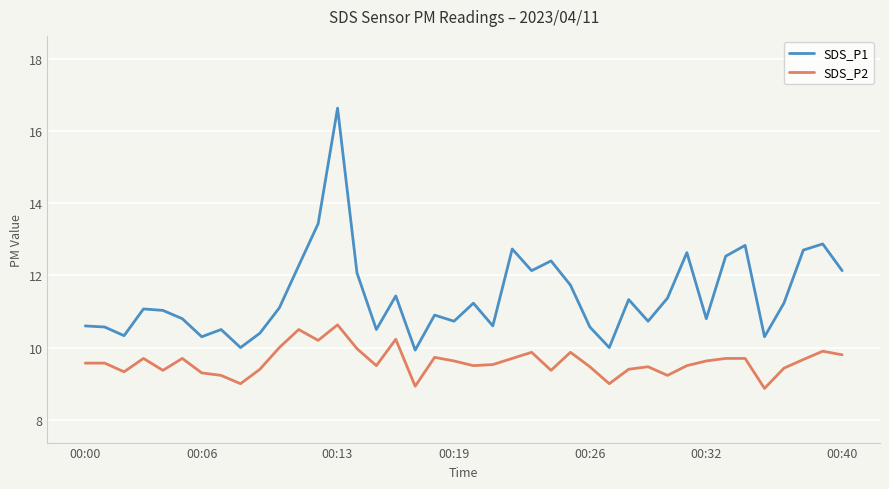

Rank the series by their average value, from lowest to highest.

SDS_P2, SDS_P1